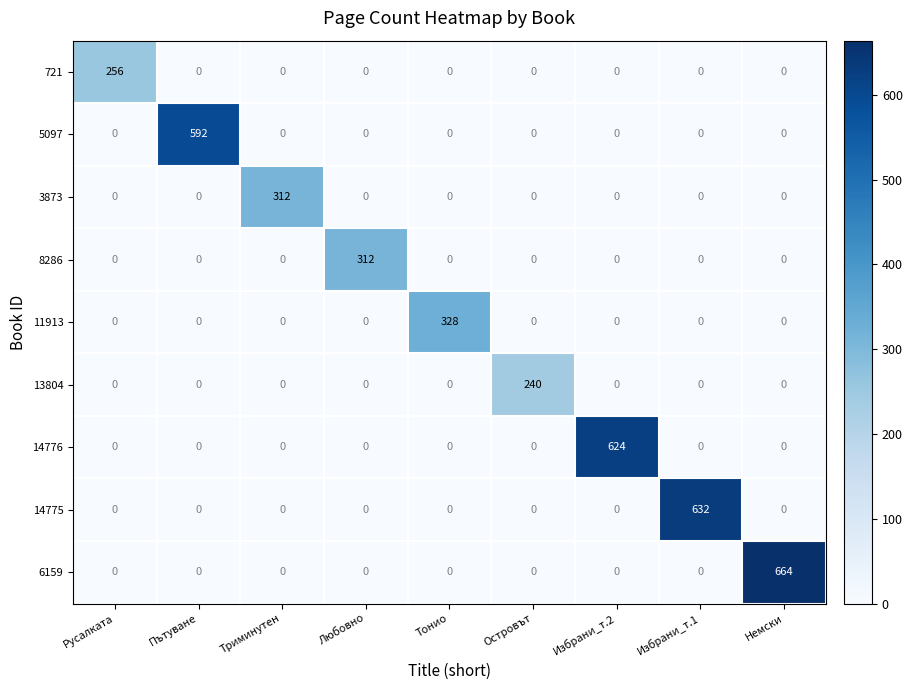

What is the difference between the maximum and minimum values in the 11913 series?

328